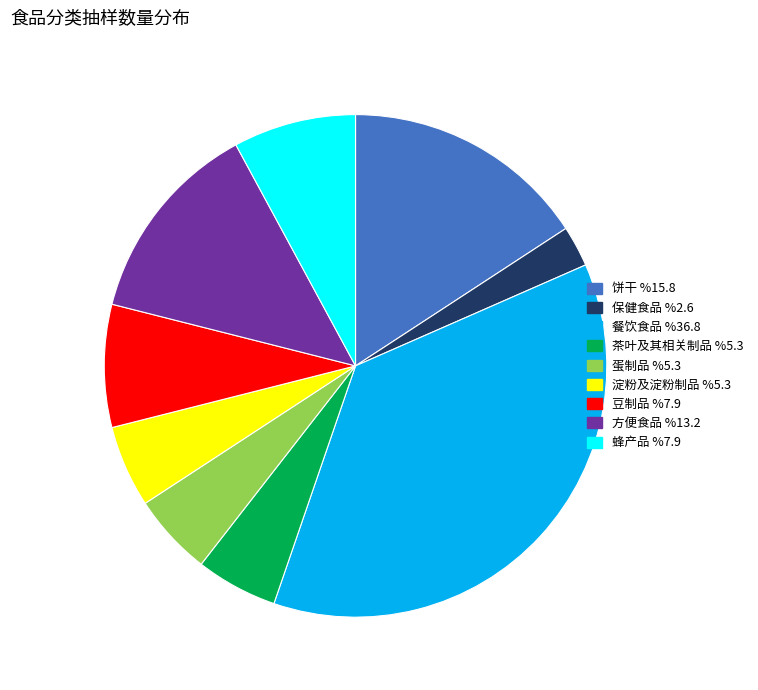

True or false: 豆制品 accounts for 1% of the total.

False